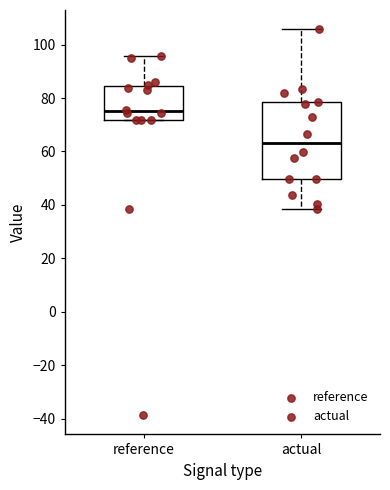

Which box's median line is the highest?

reference